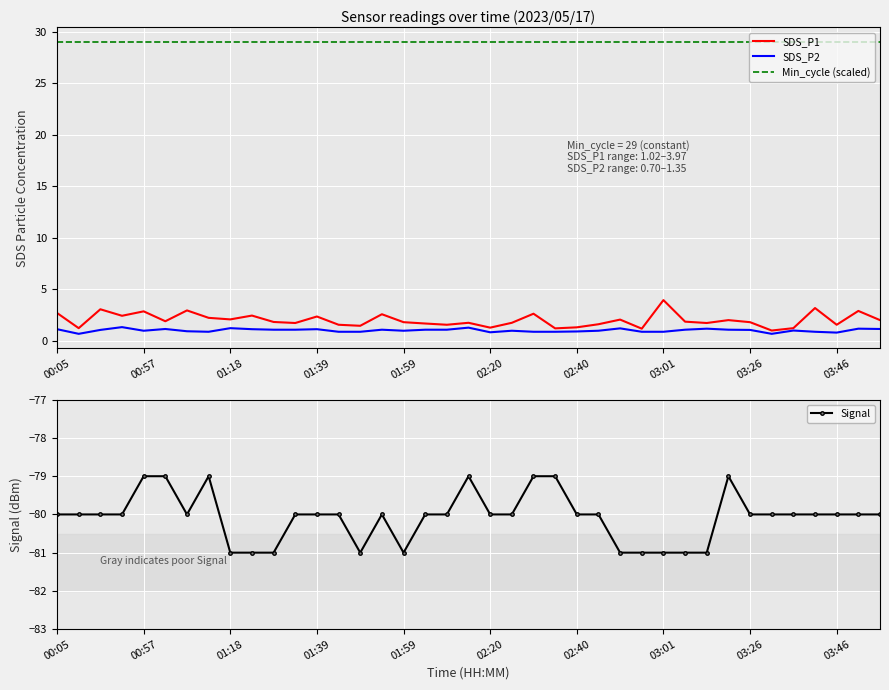

The value of SDS_P2 at 01:59 is 1.0. True or false?

True